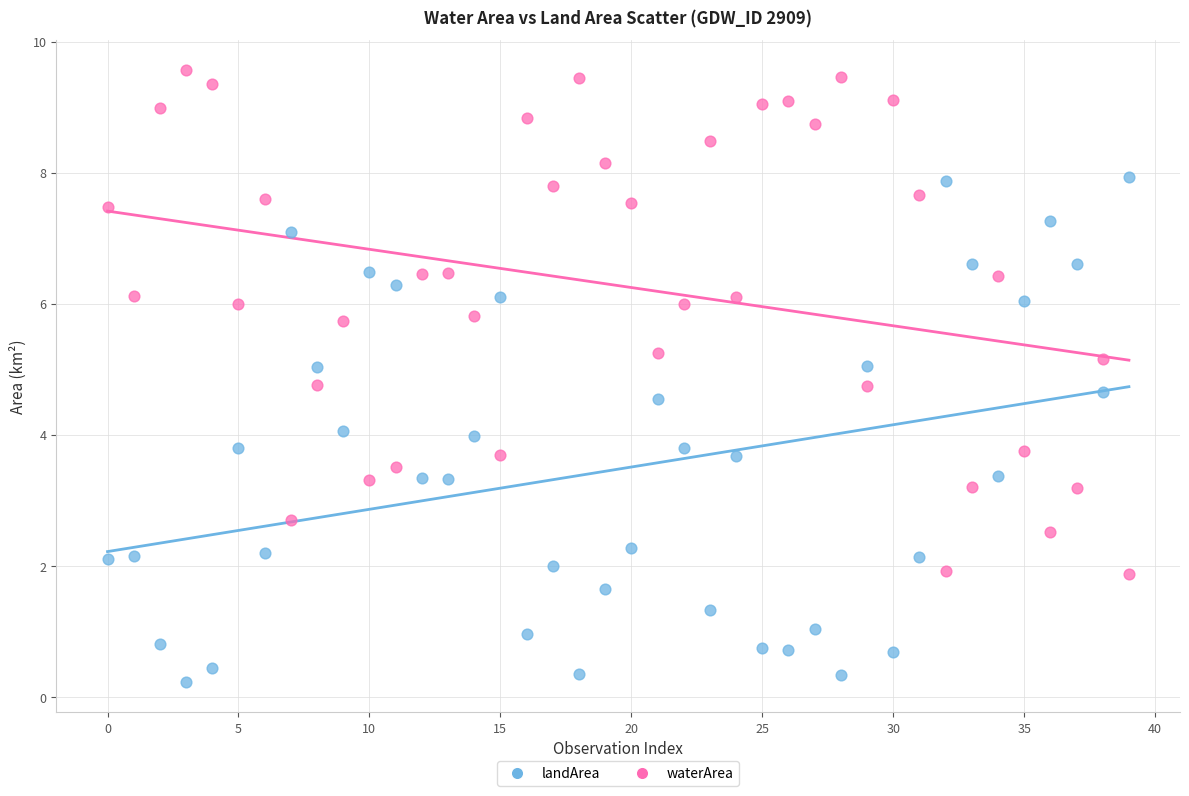

Which series reaches the minimum Y coordinate?

landArea